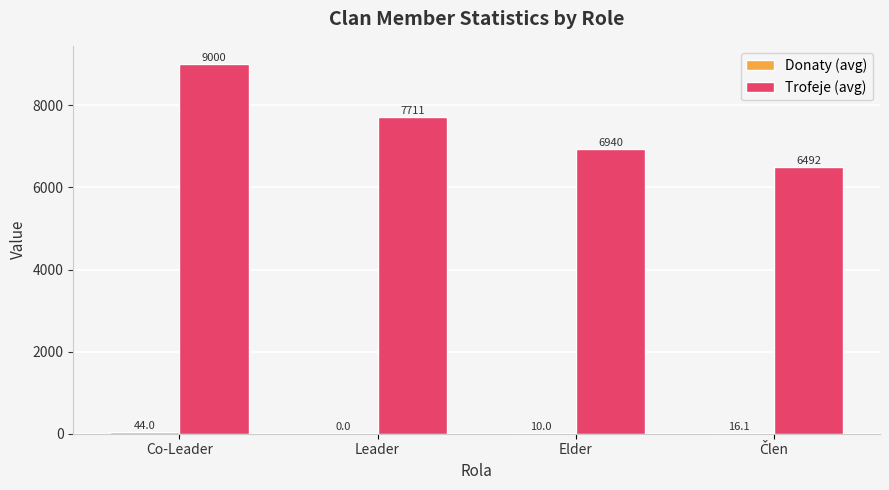

The Trofeje (avg) series shows 1666.9 at Leader. True or false?

False